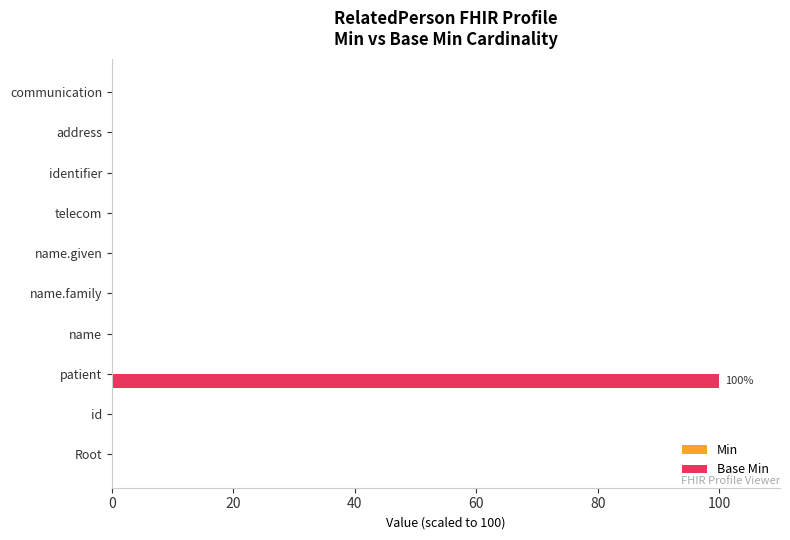

Between telecom and patient, which is larger?

patient